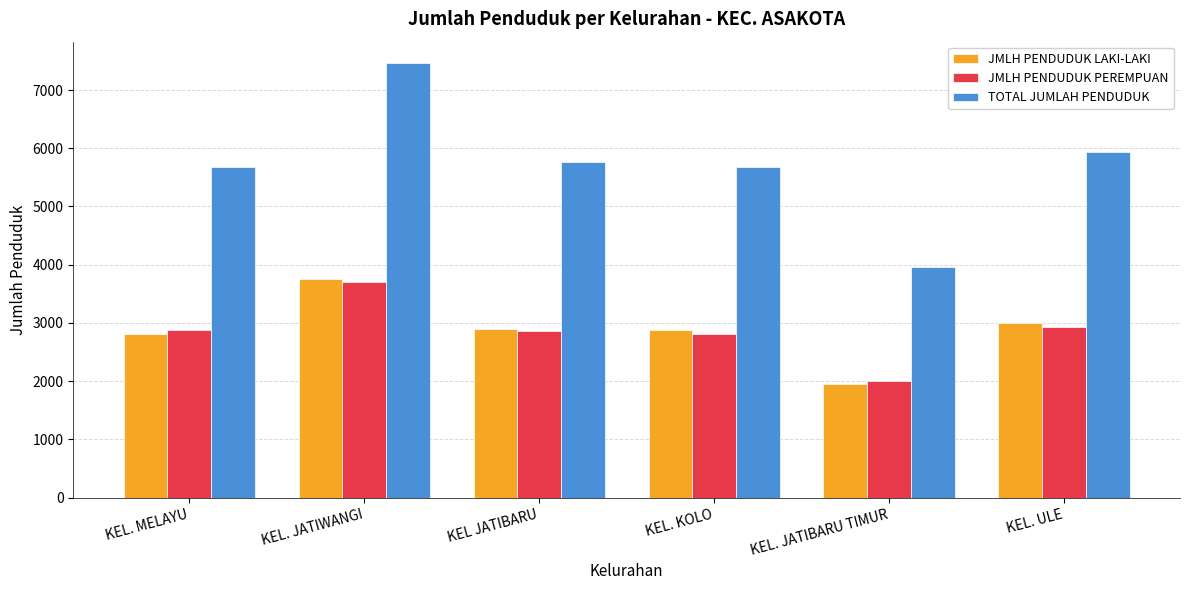

Is it true that JMLH PENDUDUK LAKI-LAKI equals 2993 at KEL. ULE?

True